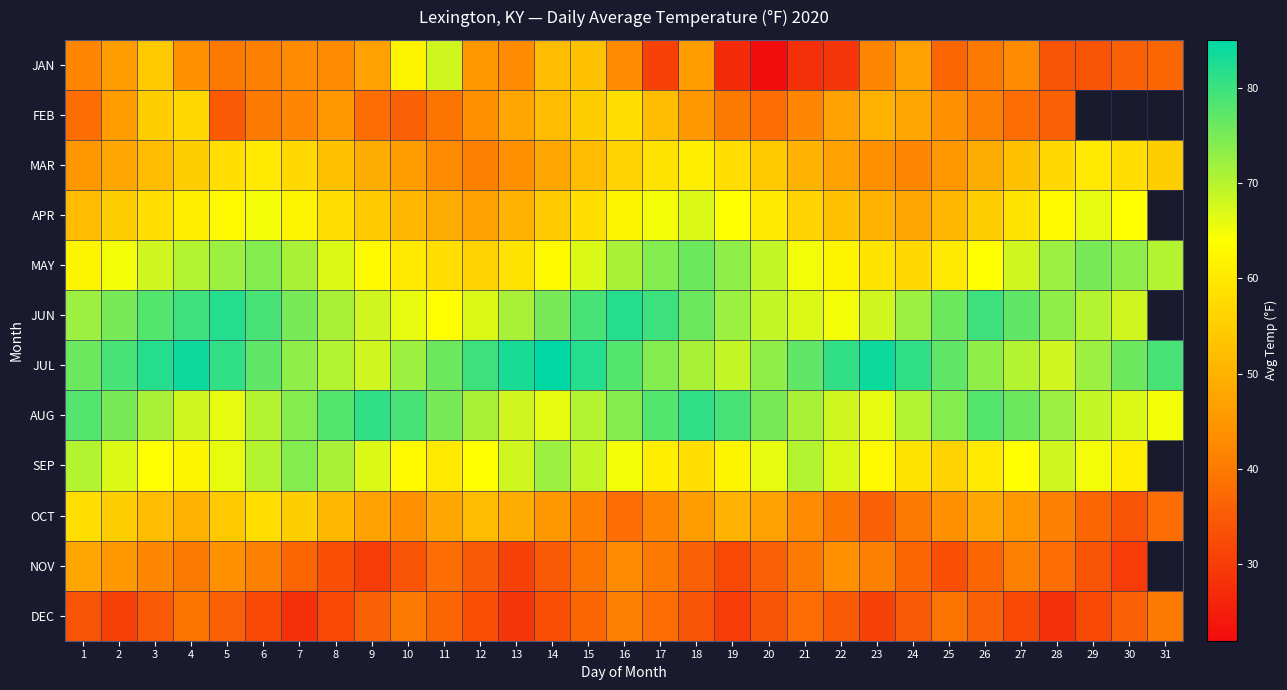

What is the difference between the JAN values at 25 and 19?

10.0